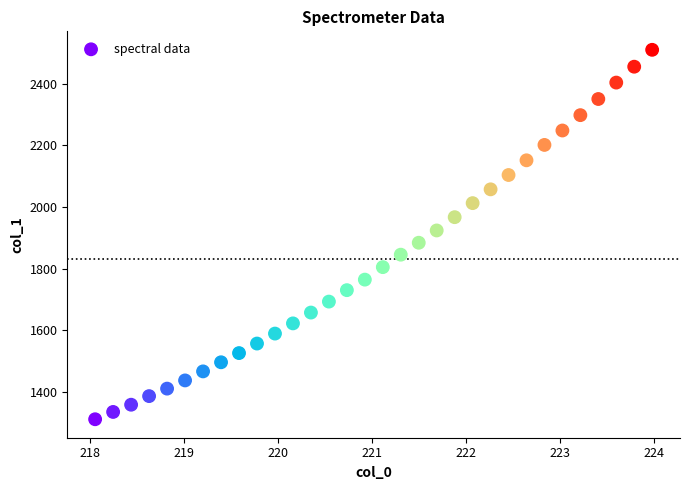

What is the range of X values (max minus min)?

5.9